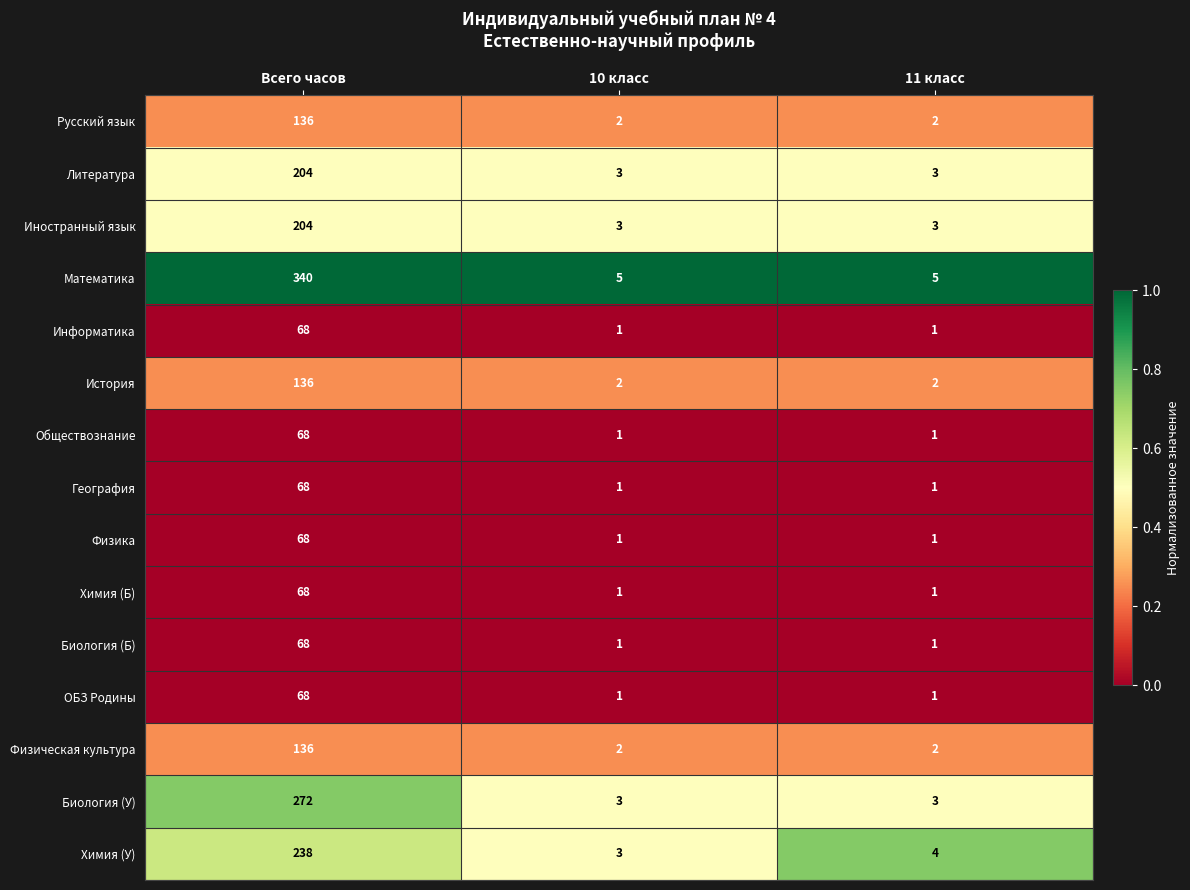

How many categories are shown in the chart?

3